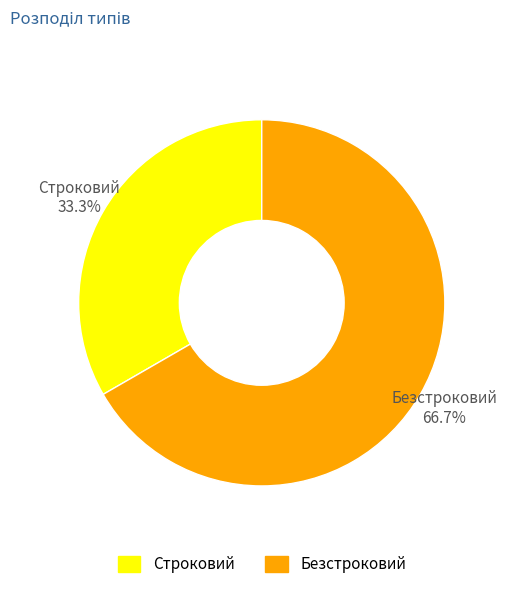

Which has a higher value, Безстроковий or Строковий?

Безстроковий